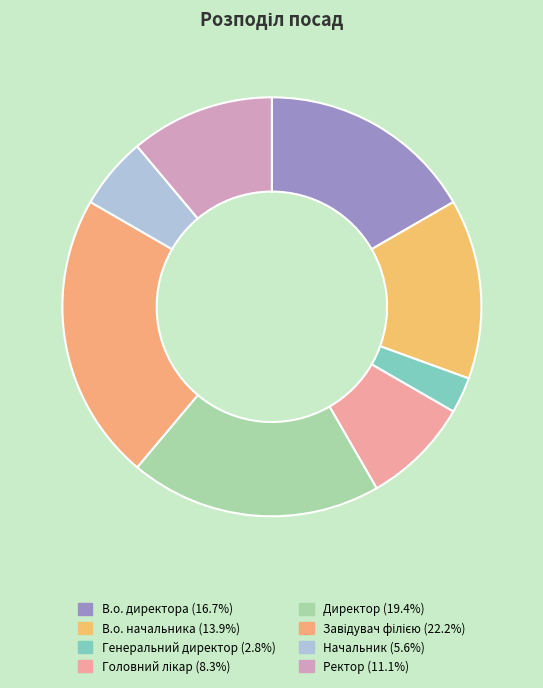

Is there a majority slice in this chart?

No